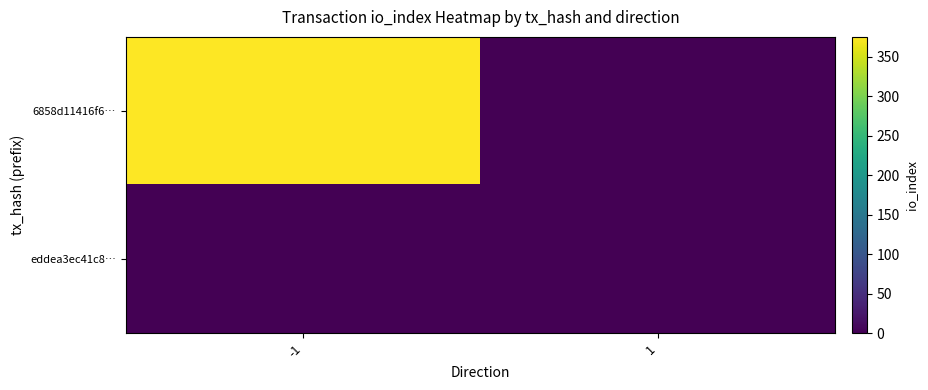

Which has a higher value, 1 or -1?

-1